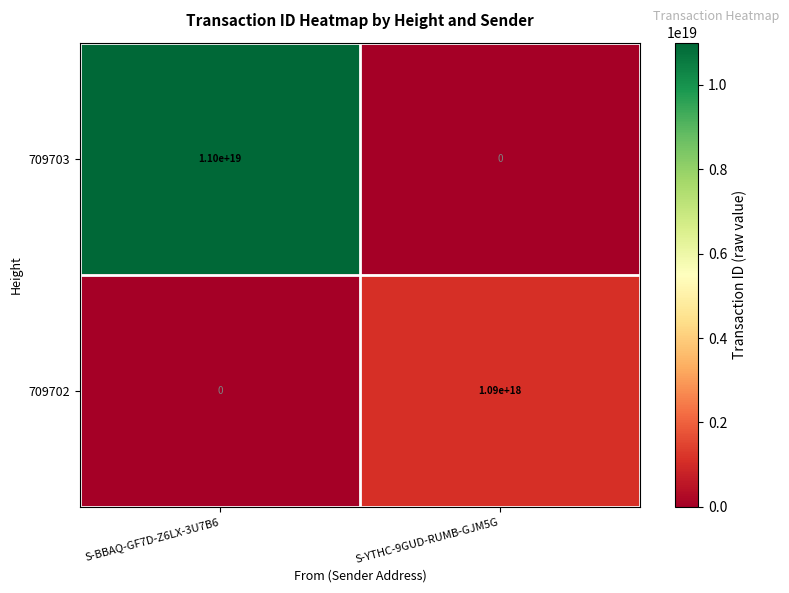

Between S-BBAQ-GF7D-Z6LX-3U7B6 and S-YTHC-9GUD-RUMB-GJM5G, which series saw the biggest shift?

709703